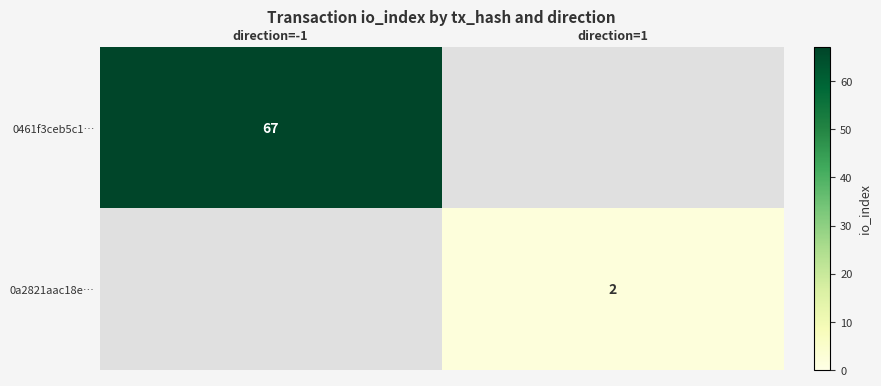

The value of 0461f3ceb5c1… at direction=-1 is 67. True or false?

True